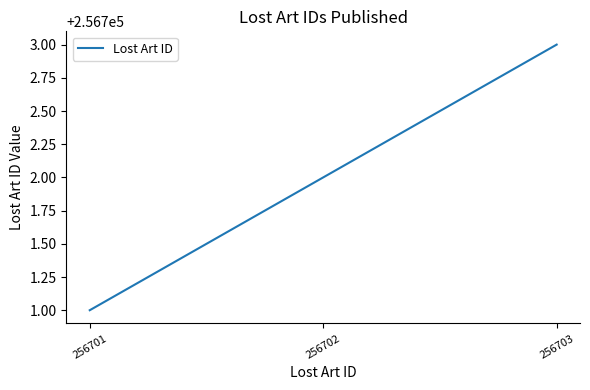

The chart shows a value of 256703 at 256703. True or false?

True